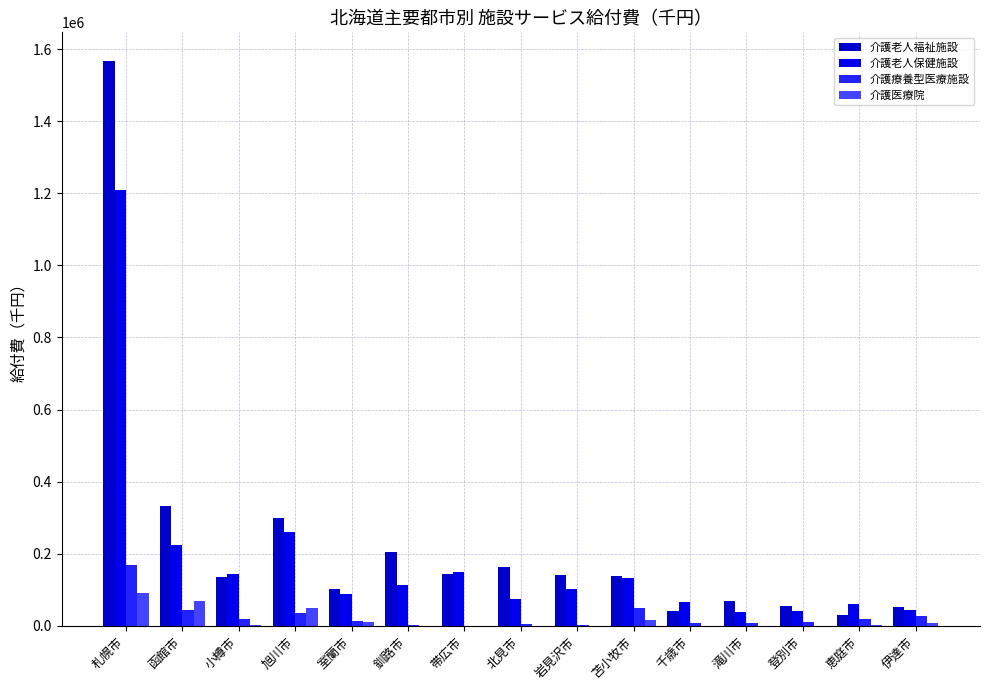

What is the total value across all series at 釧路市?

318412.9